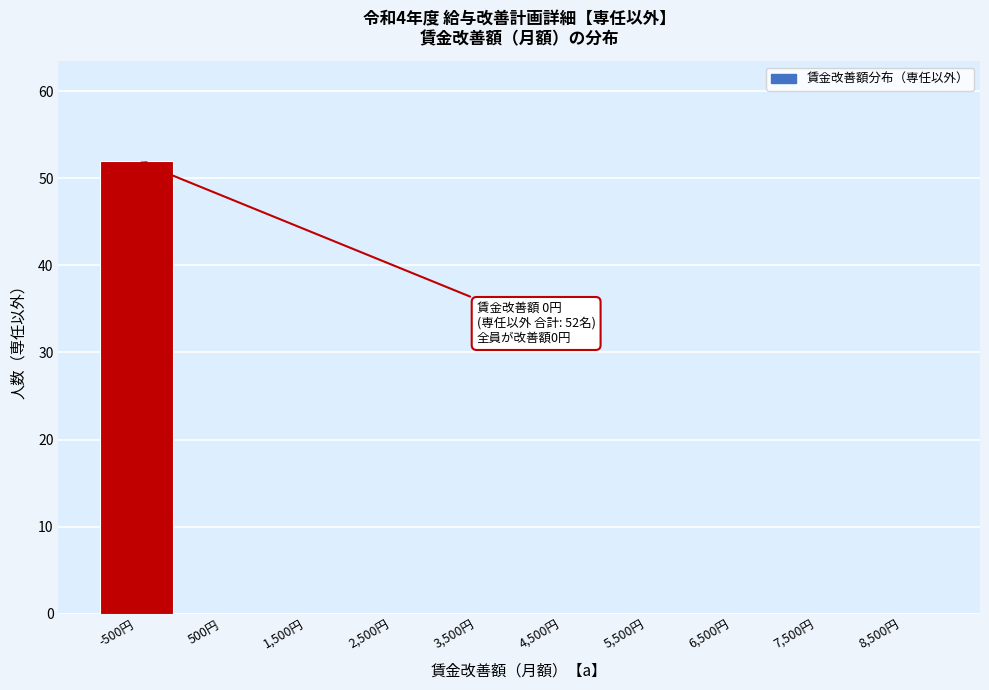

Reading left to right, list all the values displayed in this chart.

-500円=52	500円=0	1,500円=0	2,500円=0	3,500円=0	4,500円=0	5,500円=0	6,500円=0	7,500円=0	8,500円=0